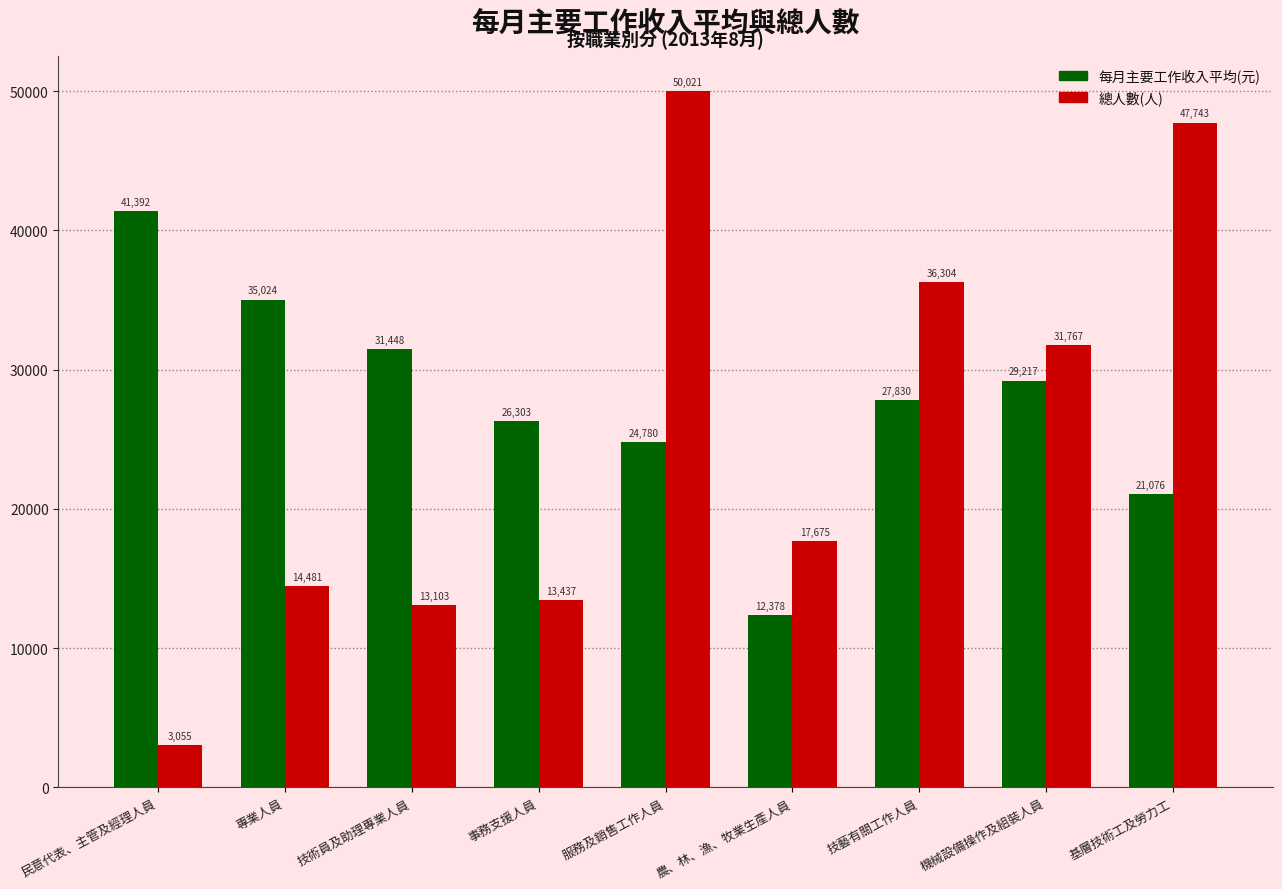

What is the label of the 1st bar from the left?

民意代表、主管及經理人員